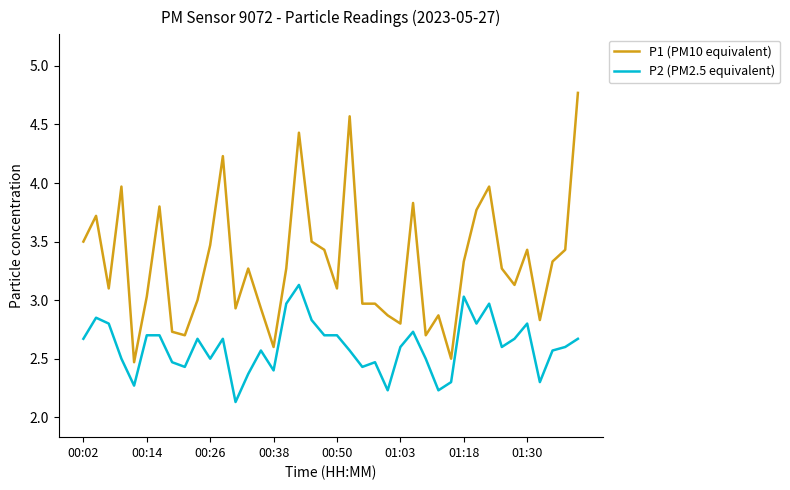

What is the smallest value displayed?

2.1